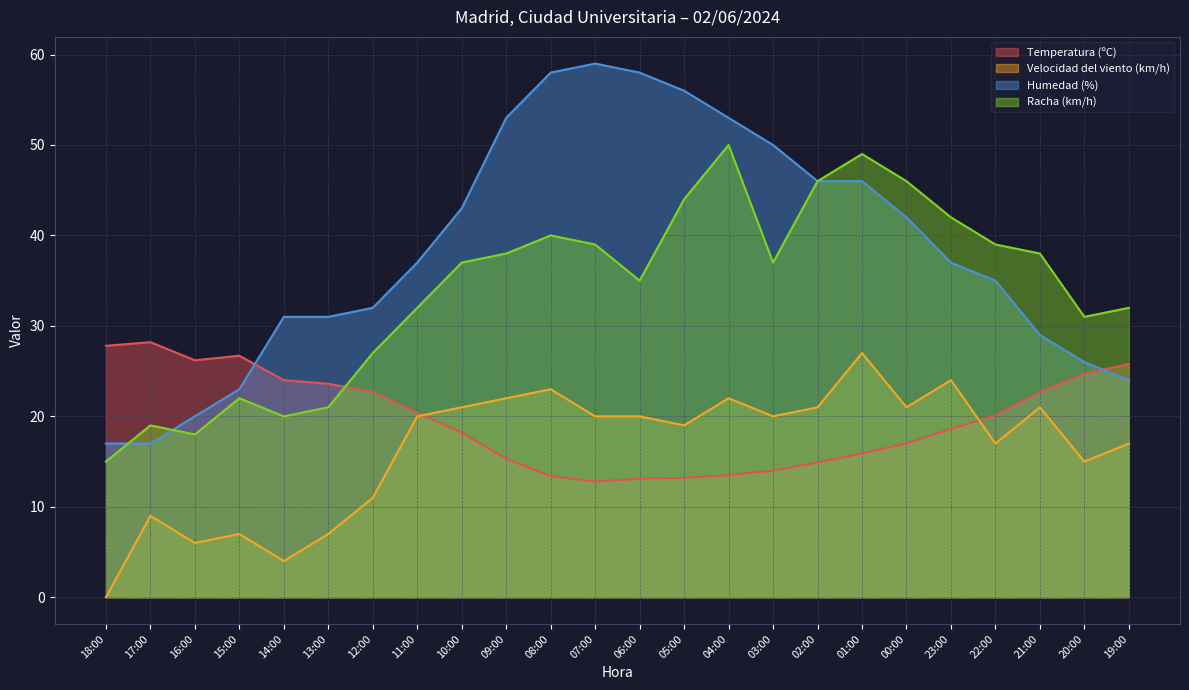

What is the difference between the Humedad (%) values at 17:00 and 06:00?

41.0